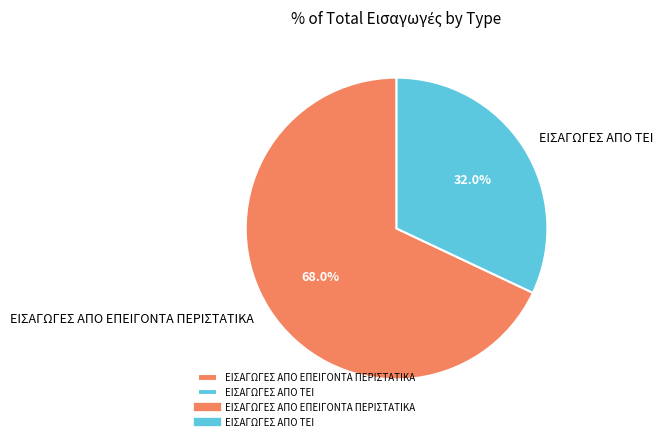

The ΕΙΣΑΓΩΓΕΣ ΑΠΟ ΕΠΕΙΓΟΝΤΑ ΠΕΡΙΣΤΑΤΙΚΑ slice represents 68% of the pie. True or false?

True